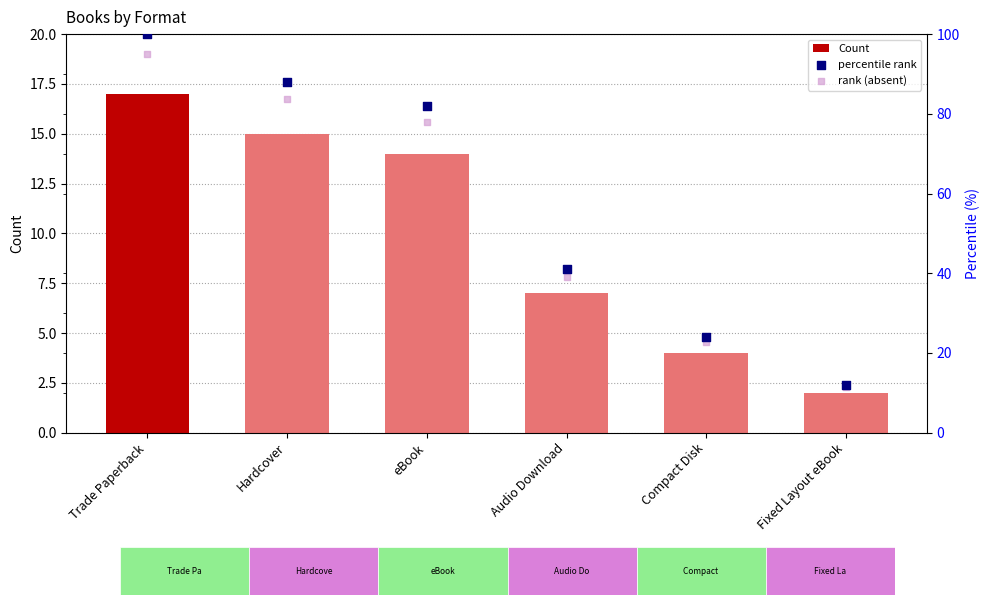

What are all the series names shown in the legend?

Count, percentile rank, rank (absent)